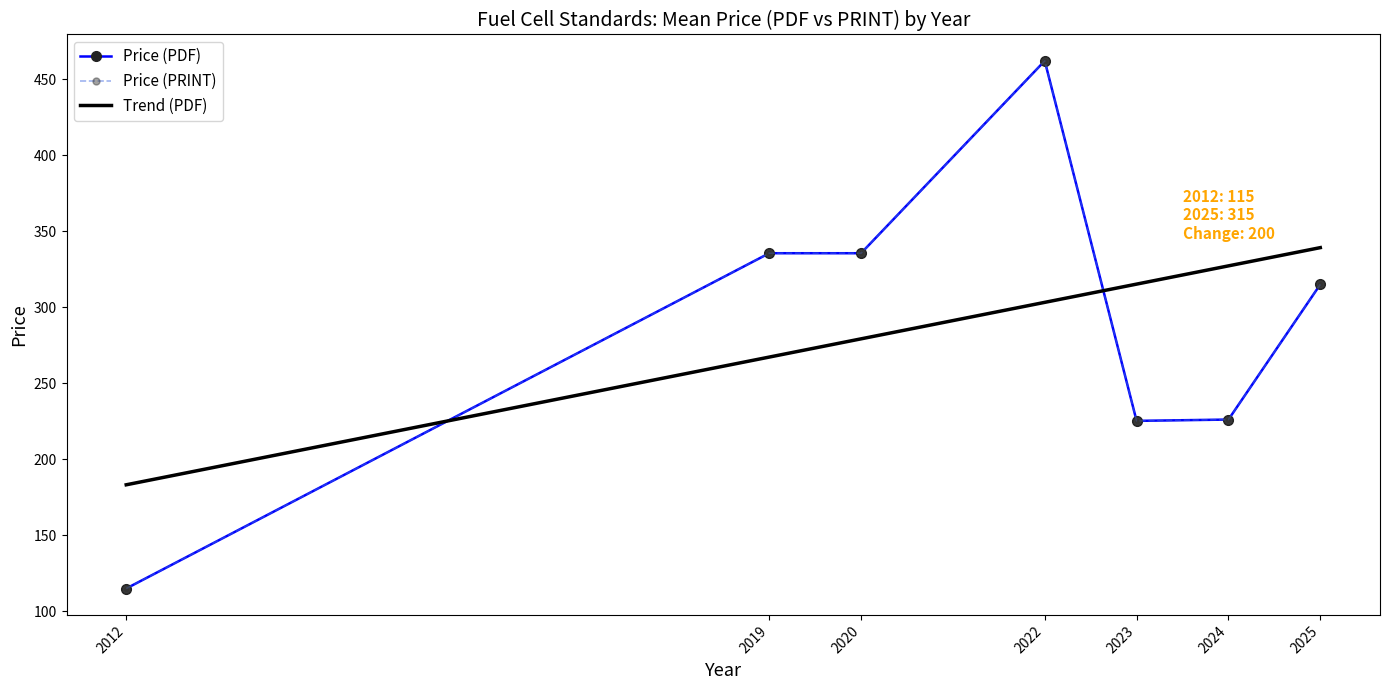

What is the average value of the Trend (PDF) series?

287.8